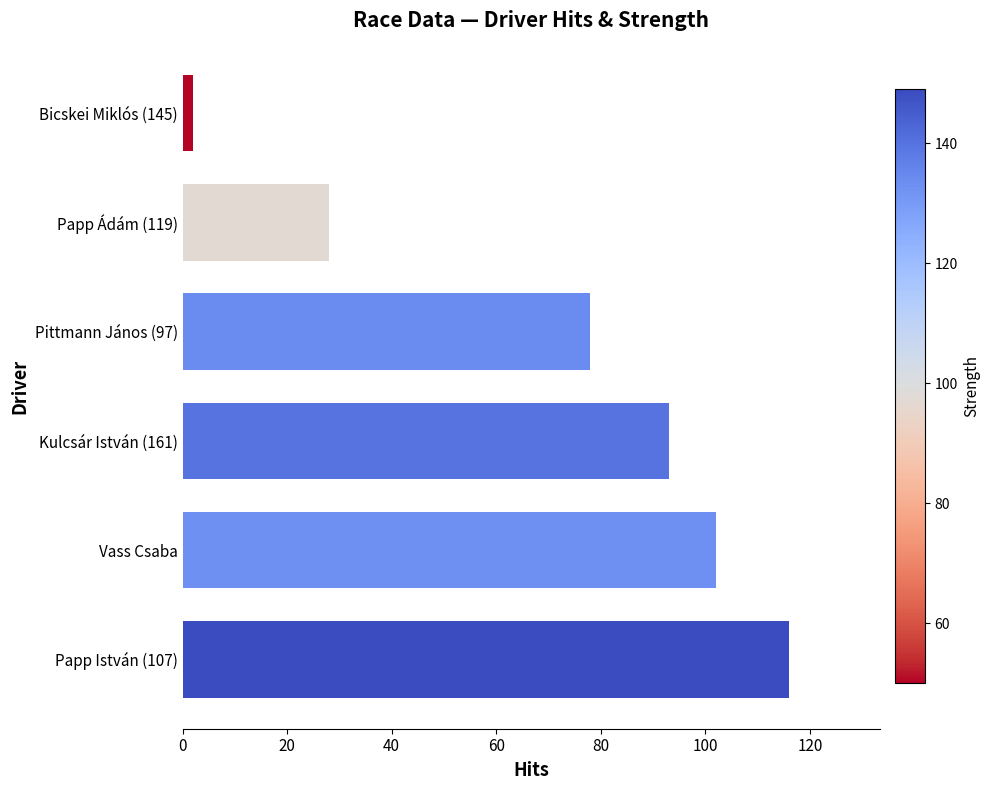

Reading top to bottom, what are all the values shown in this chart?

Bicskei Miklós (145)=2	Papp Ádám (119)=28	Pittmann János (97)=78	Kulcsár István (161)=93	Vass Csaba=102	Papp István (107)=116